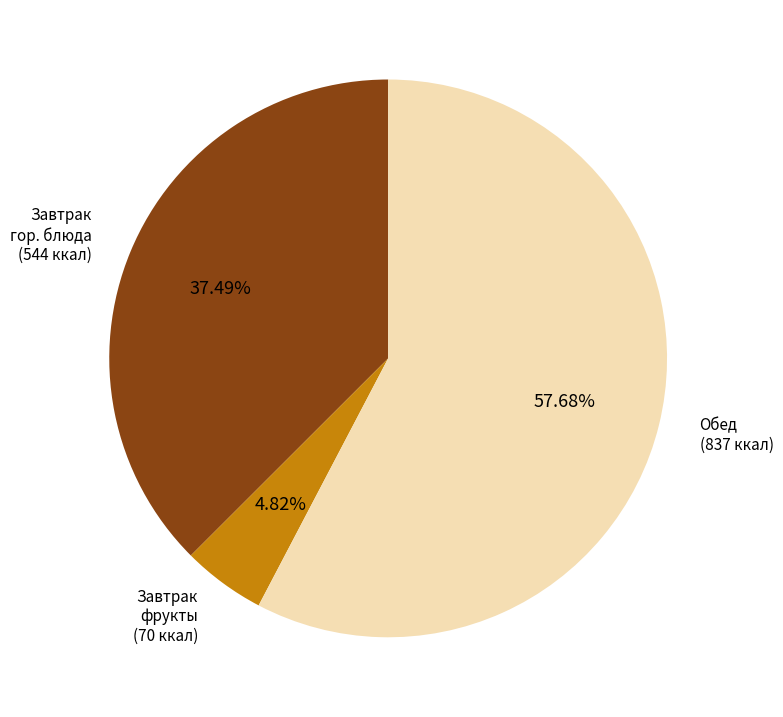

Does any single category account for the majority?

Yes